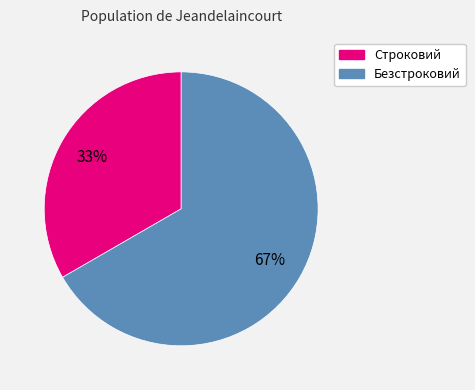

Is the sum of Безстроковий and Строковий greater than half?

Yes